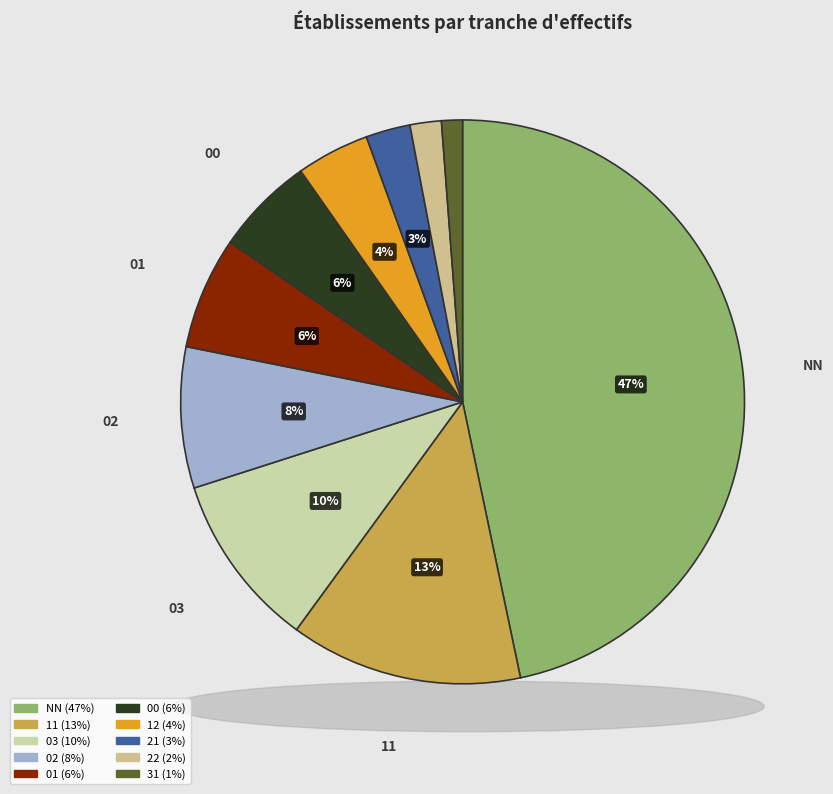

Rank the categories by value from highest to lowest.

NN, 11, 03, 02, 01, 00, 12, 21, 22, 31